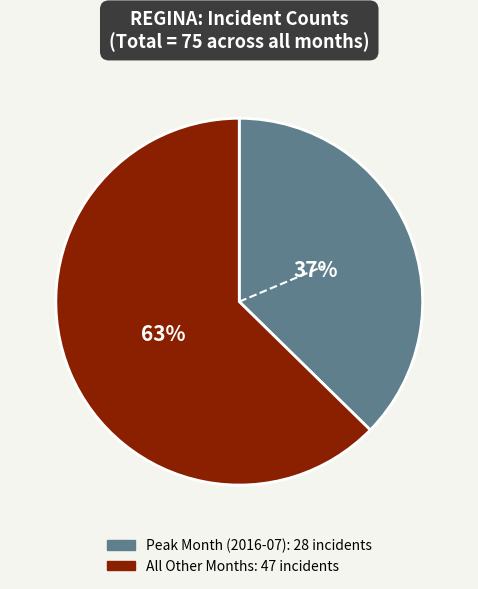

Is there a majority slice in this chart?

Yes